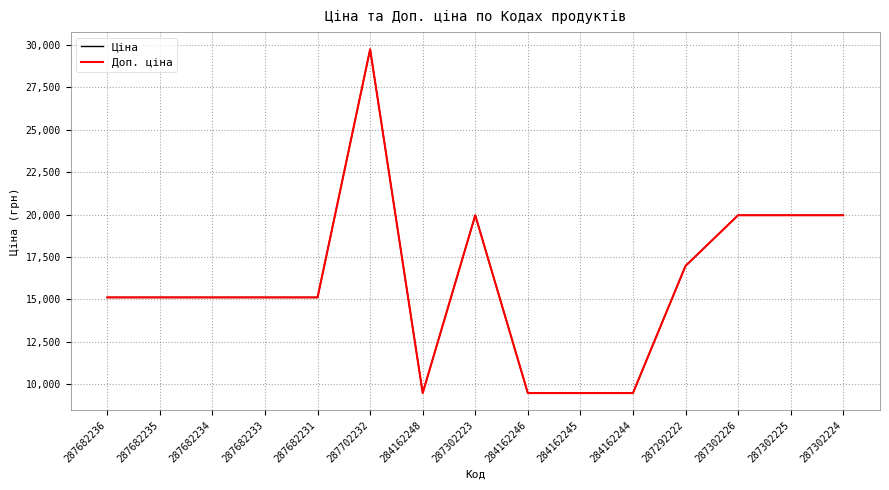

Is this an area chart (filled region under the line)?

No